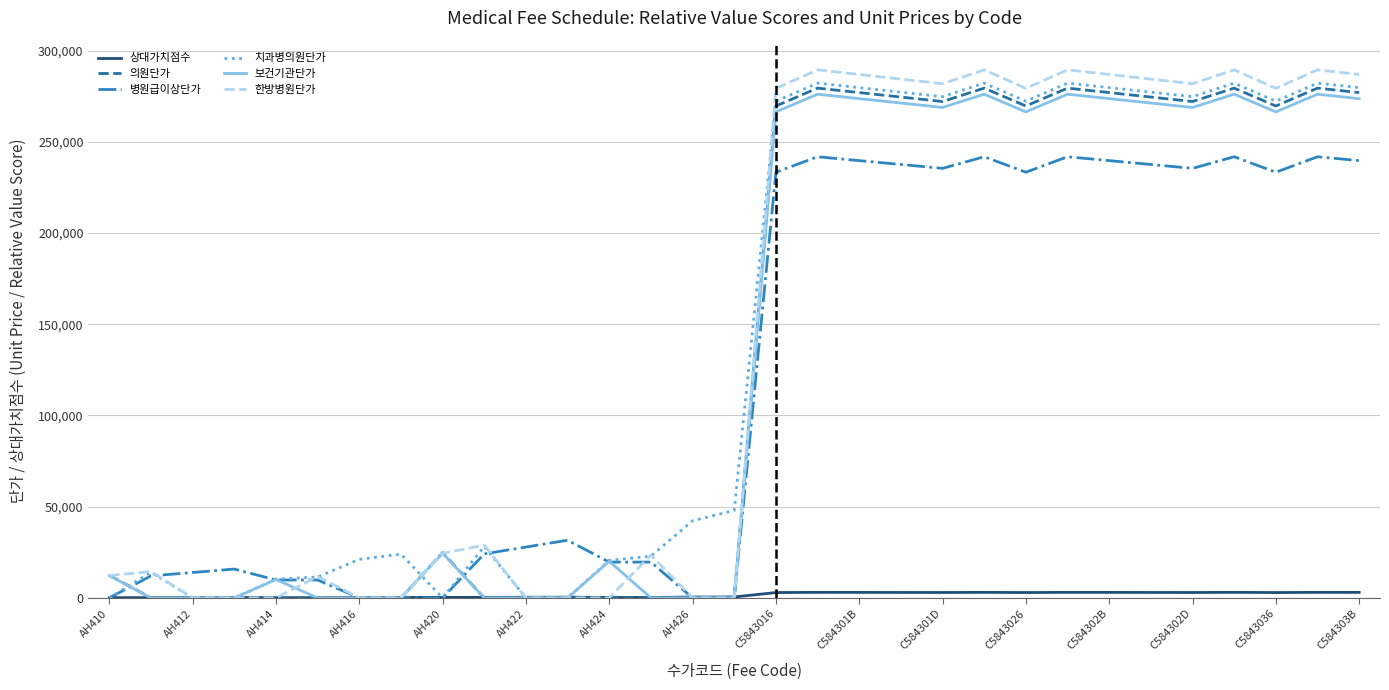

Which series has the widest spread of values?

한방병원단가